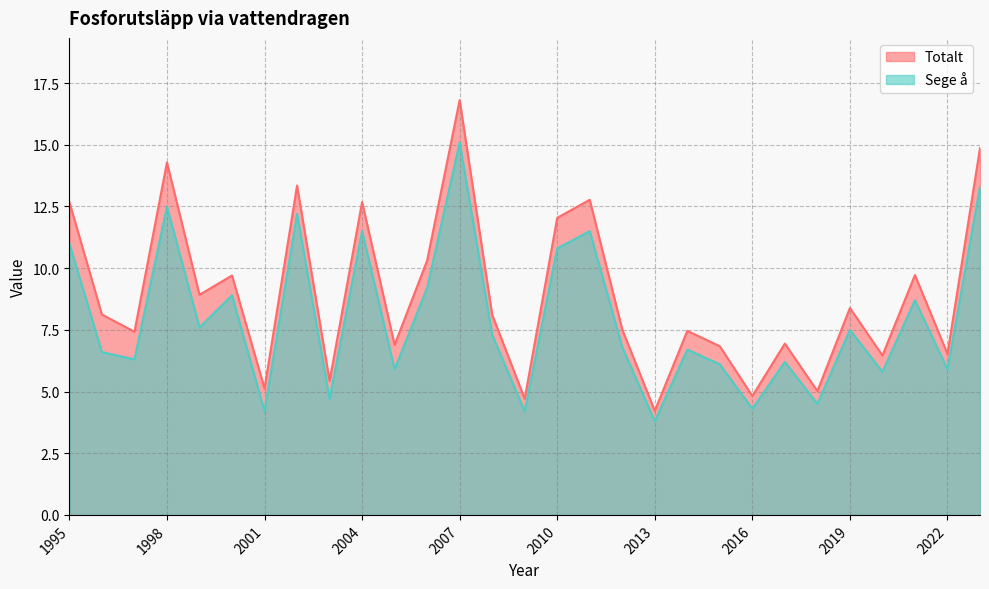

Which series has the largest total across all categories?

Totalt